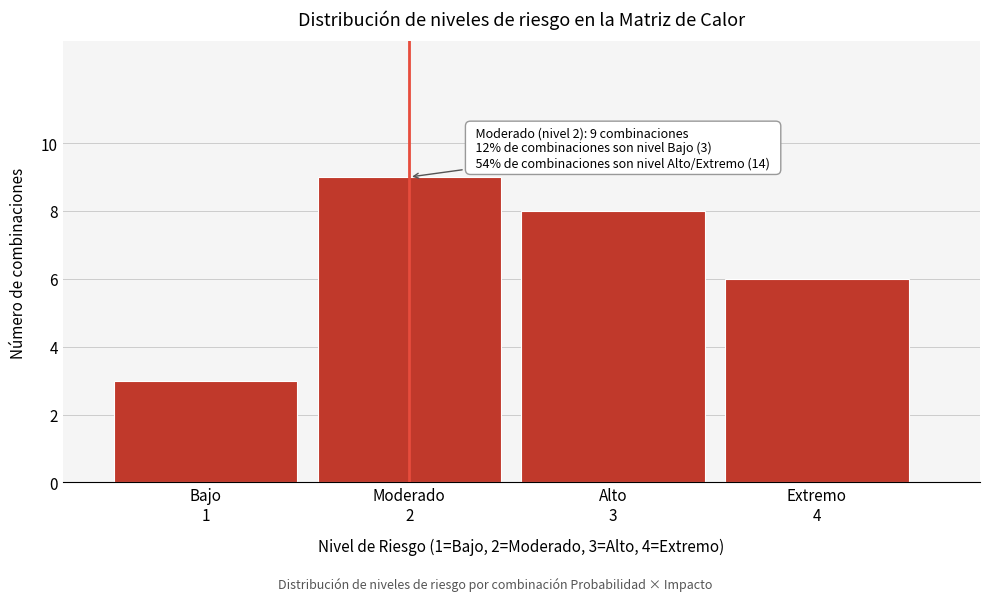

Reading right to left, list all the values displayed in this chart.

6	8	9	3